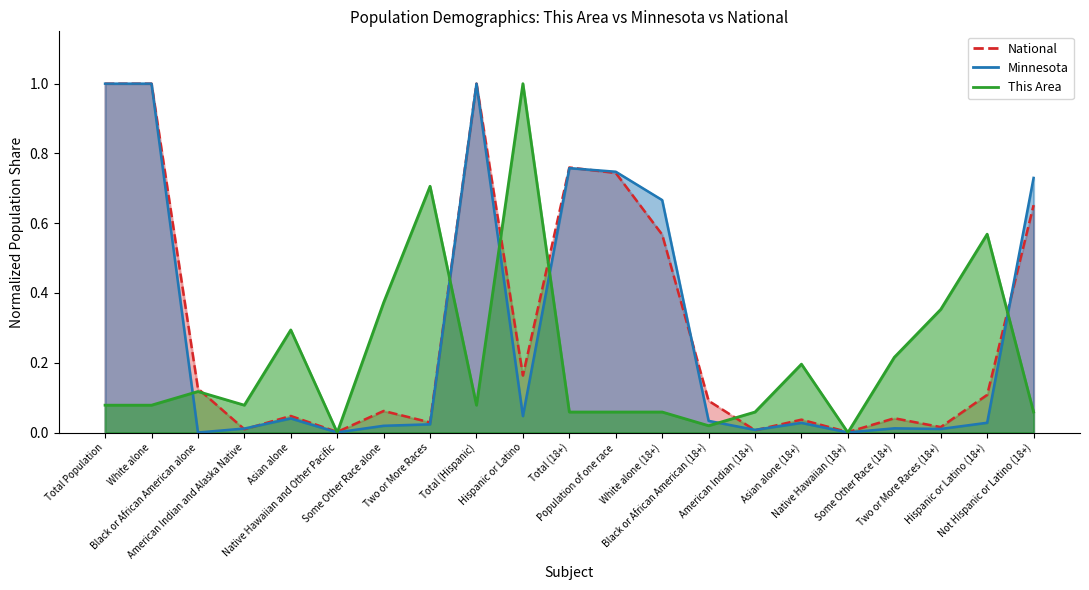

Which series ends up on top after the final intersection of This Area and National?

National